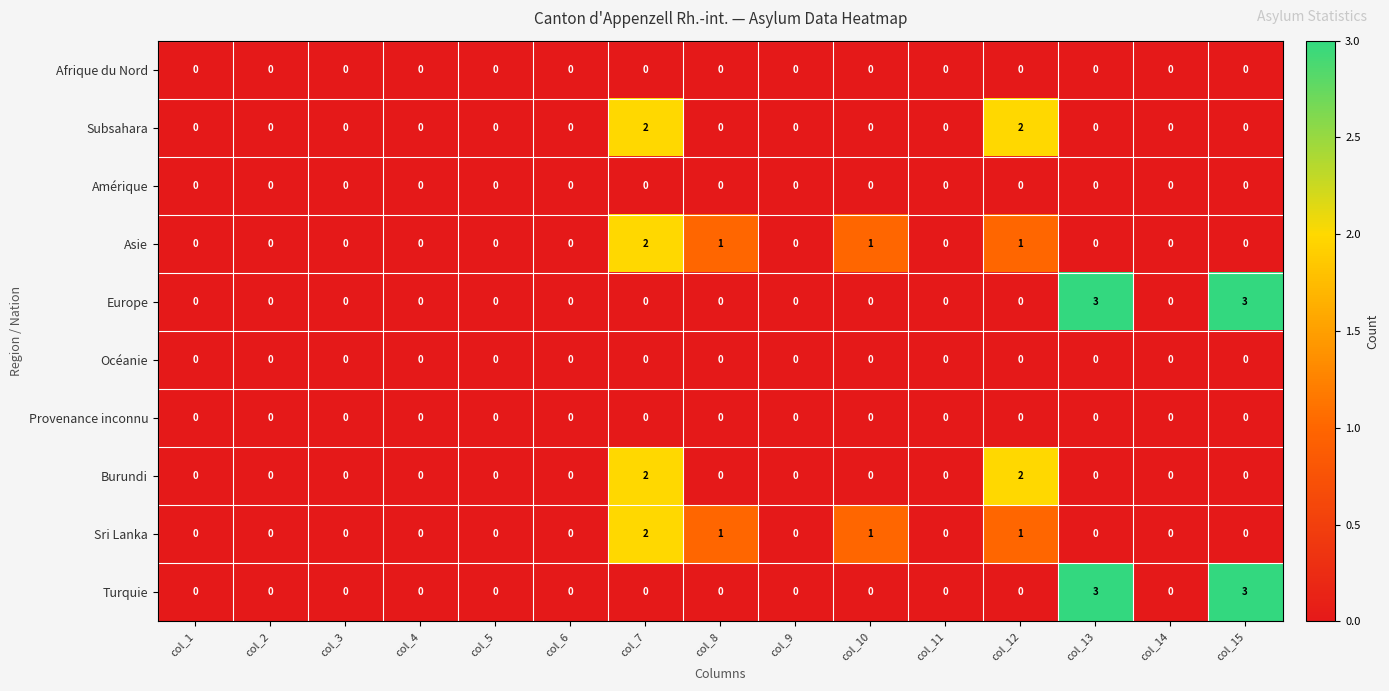

Is it true that Asie equals 0 at col_11?

True